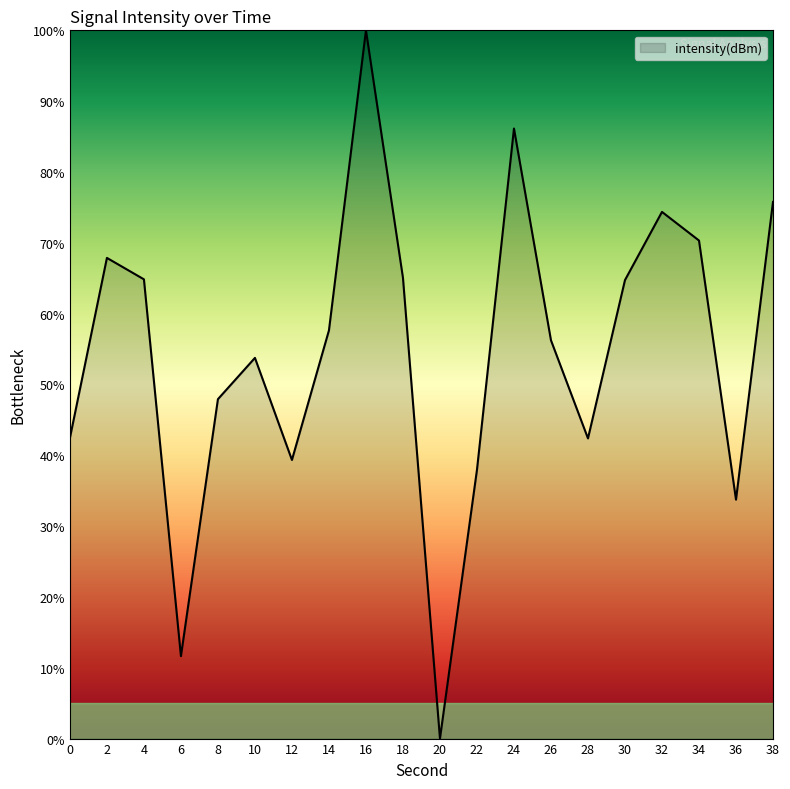

True or false: the data shows 100.0 at 16.

True